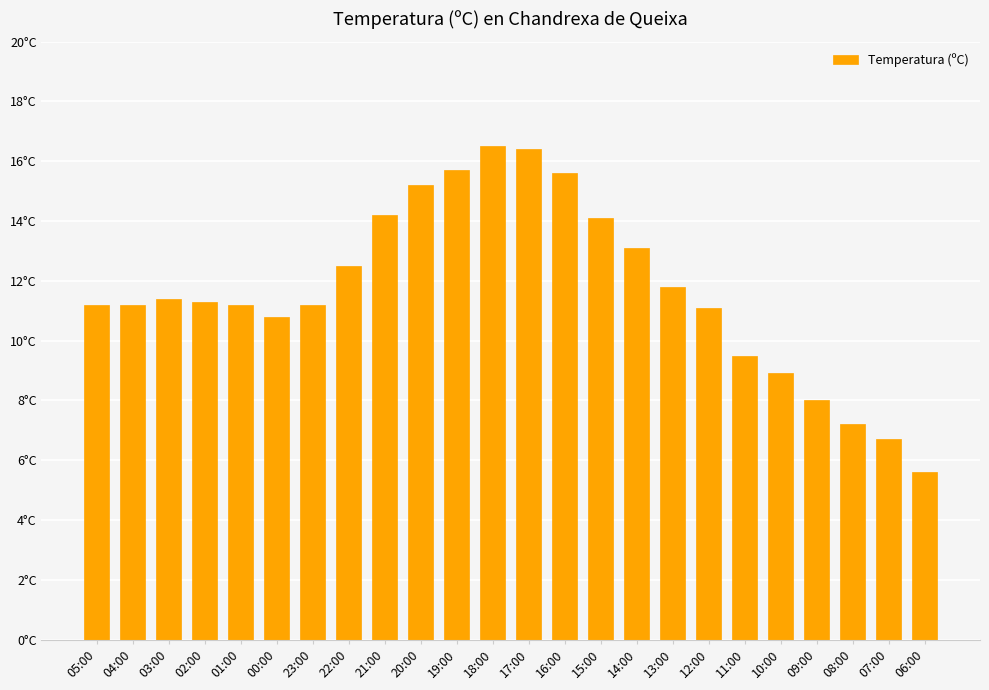

Are the bars horizontal?

No